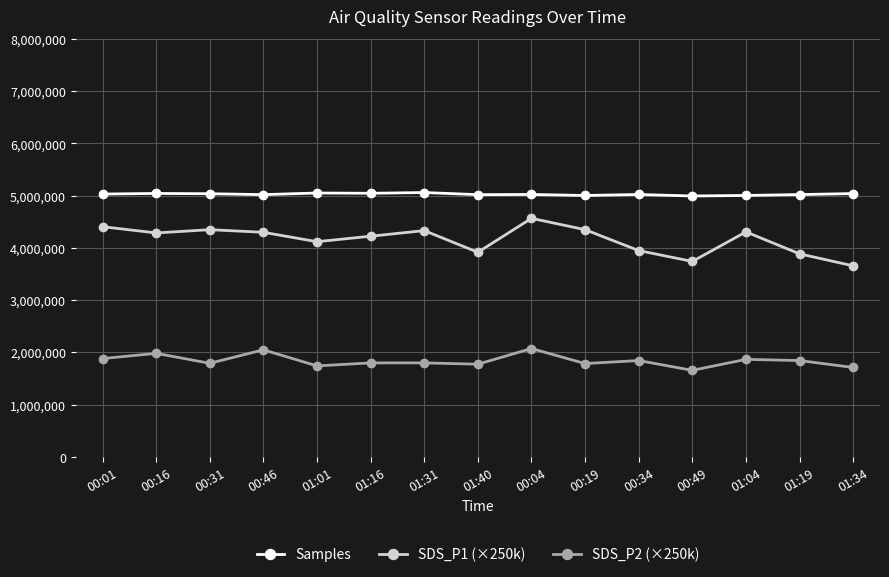

What position from the left is 00:01?

1